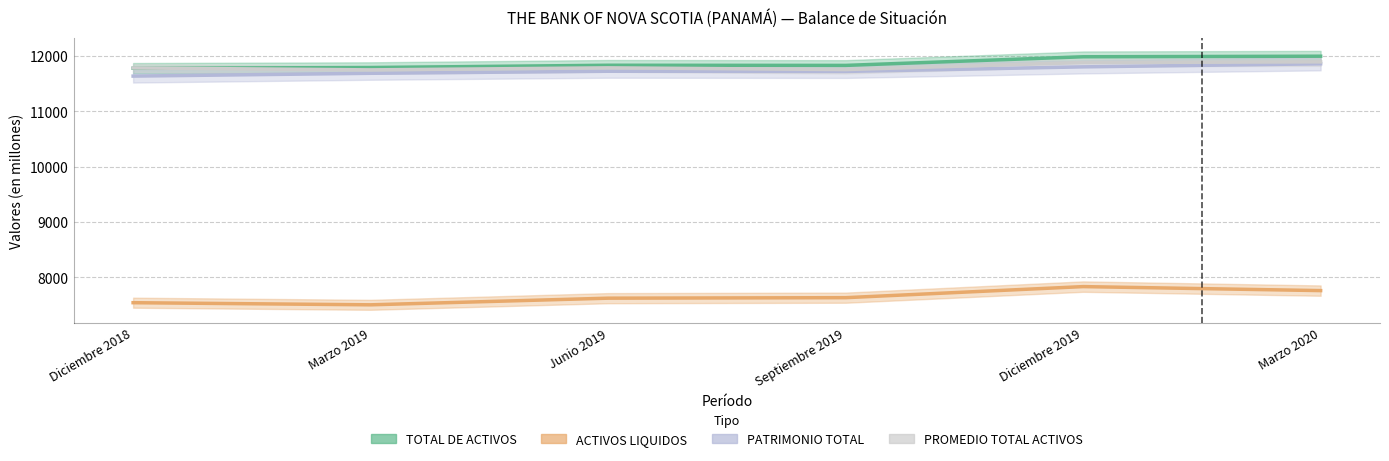

True or false: PROMEDIO TOTAL ACTIVOS has a value of 20445.7 at Marzo 2019.

False